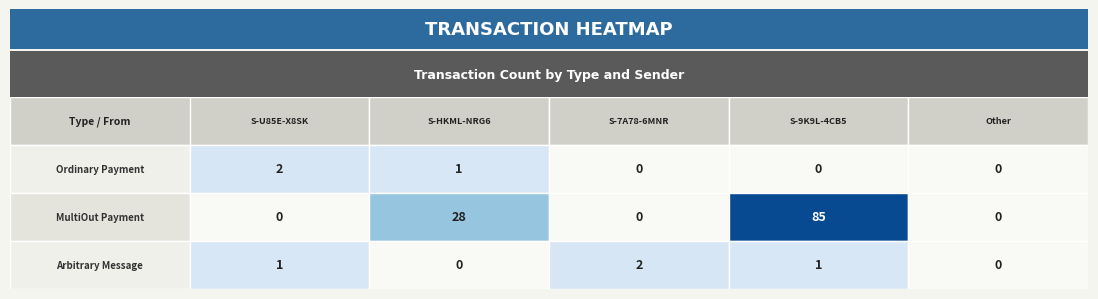

At S-7A78-6MNR-BFJV-CMPCR, list the series in order from smallest to largest.

MultiOut Payment, Ordinary Payment, Arbitrary Message